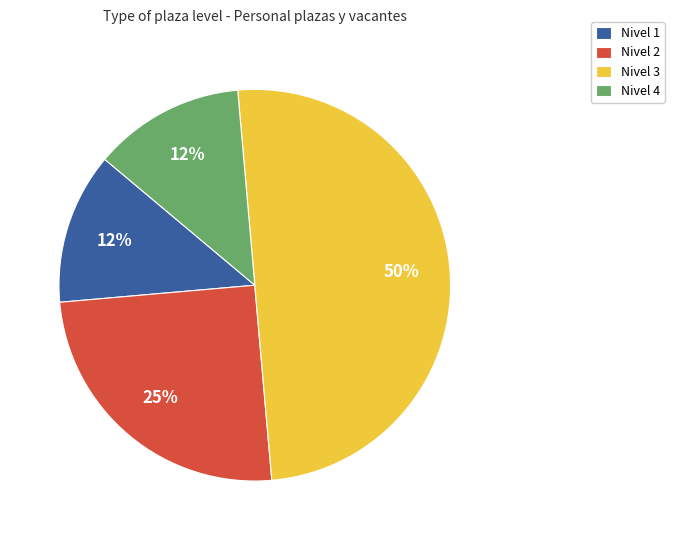

The Nivel 1 slice represents 1% of the pie. True or false?

False